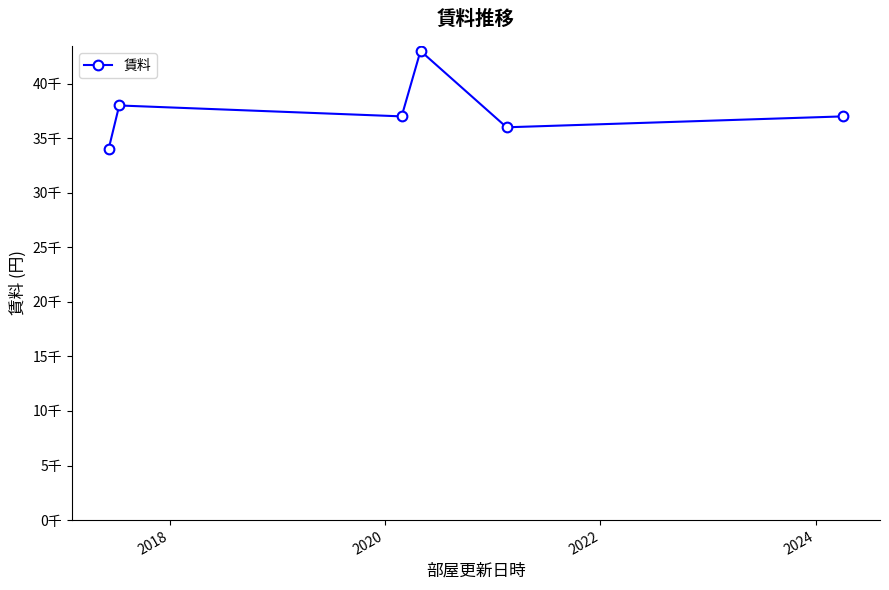

Does the chart have visible grid lines?

No